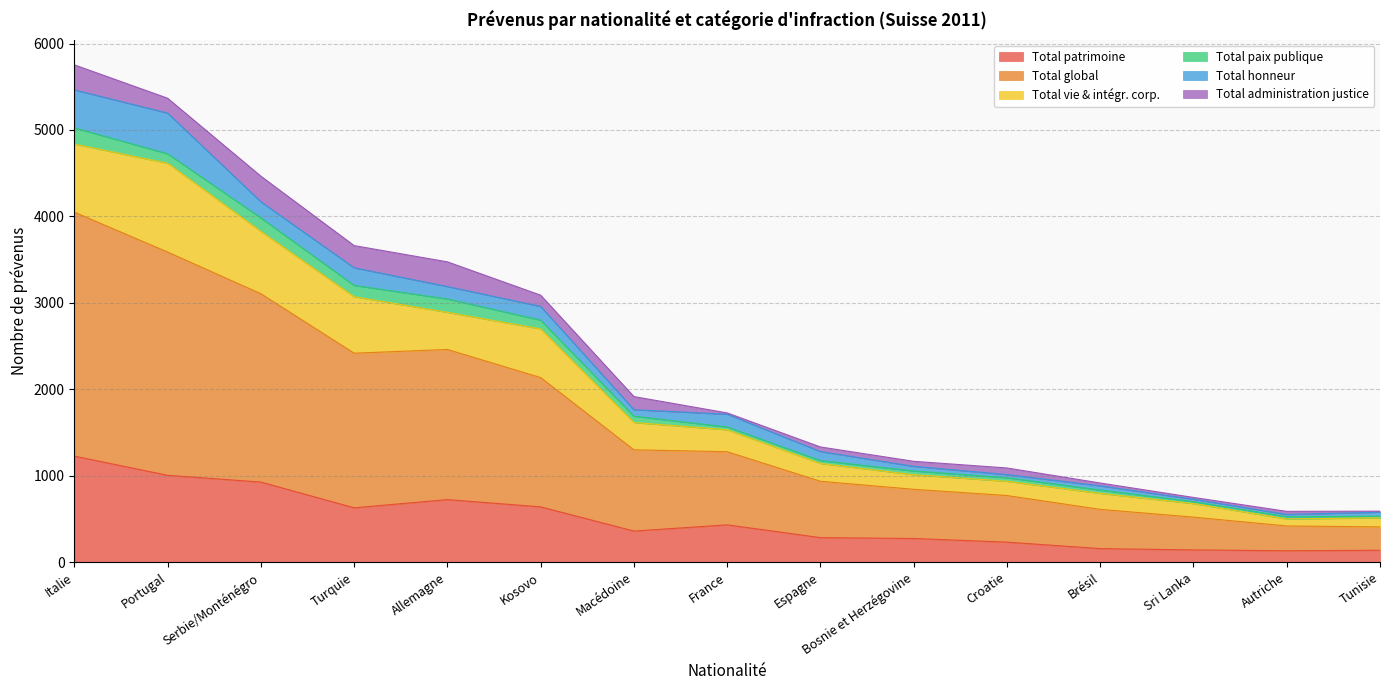

What is the approximate value of Total paix publique at Croatie, to the nearest 5?

40